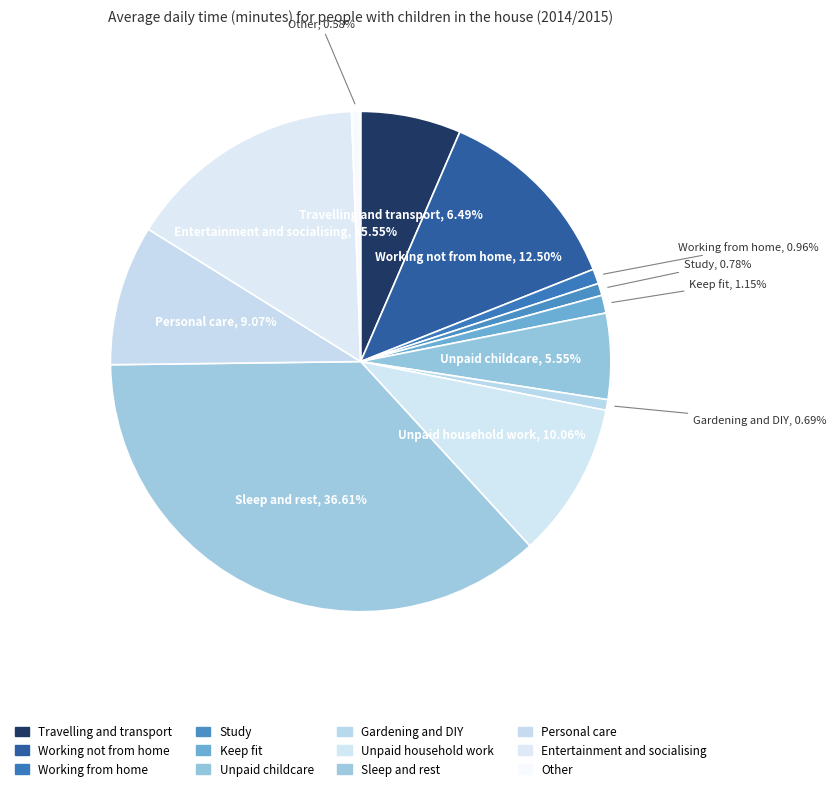

How much of the chart is everything except Unpaid household work?

89.9%